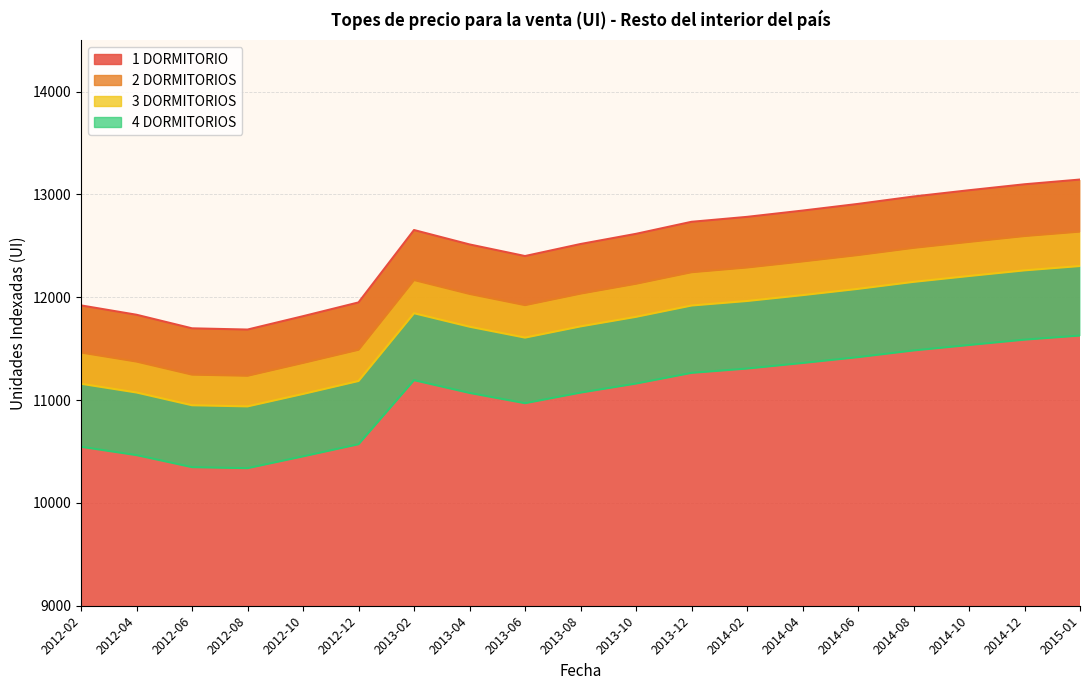

True or false: 2 DORMITORIOS and 1 DORMITORIO intersect in this chart.

False